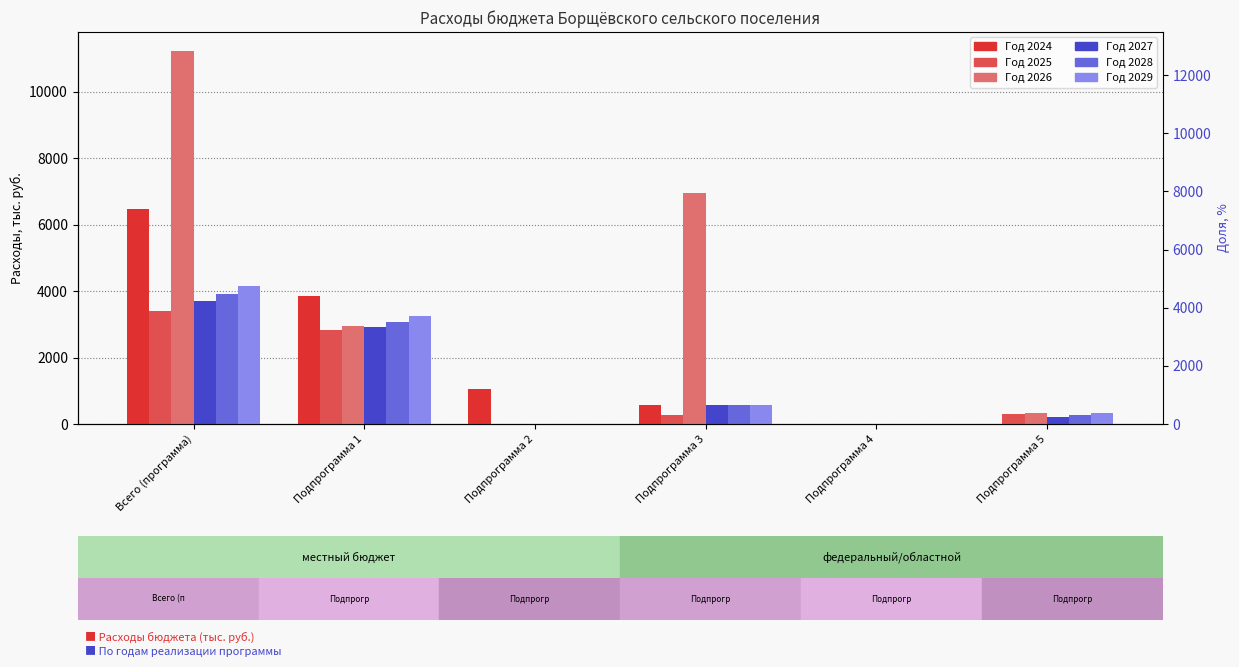

What is the label of the 5th bar from the right?

Подпрограмма 1